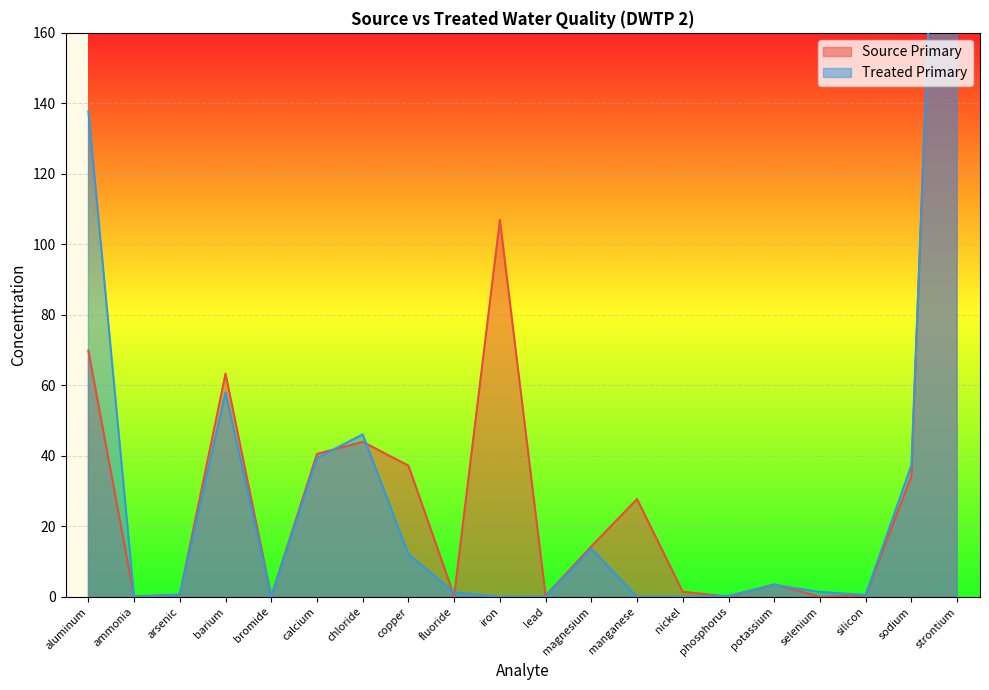

What position from the left is chloride?

7